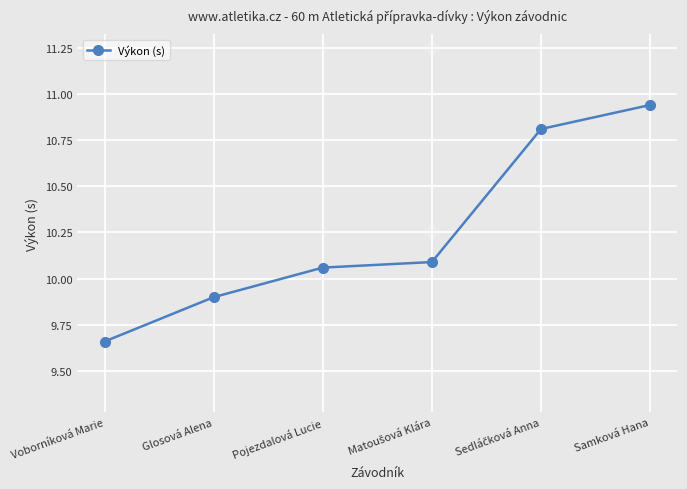

What position from the left is Voborníková Marie?

1